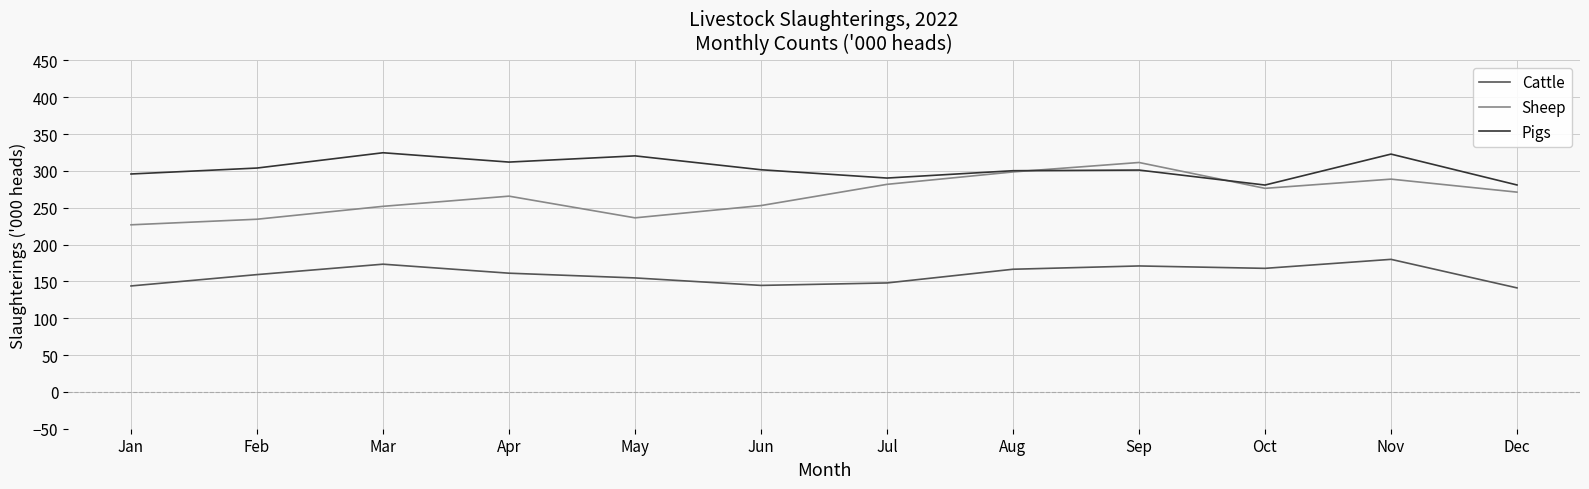

What is the difference between the Sheep values at Apr and Sep?

45.7